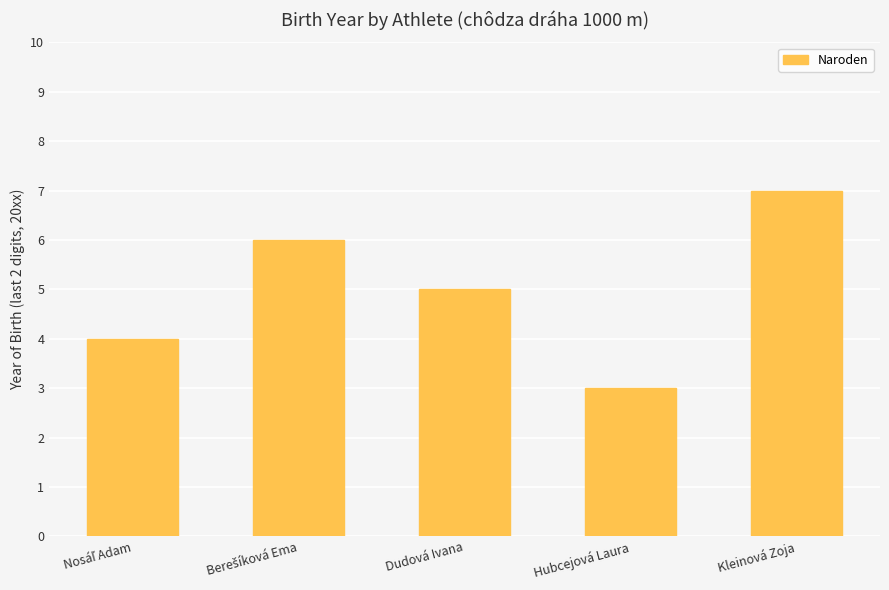

Which label corresponds to the largest value in the chart?

Kleinová Zoja